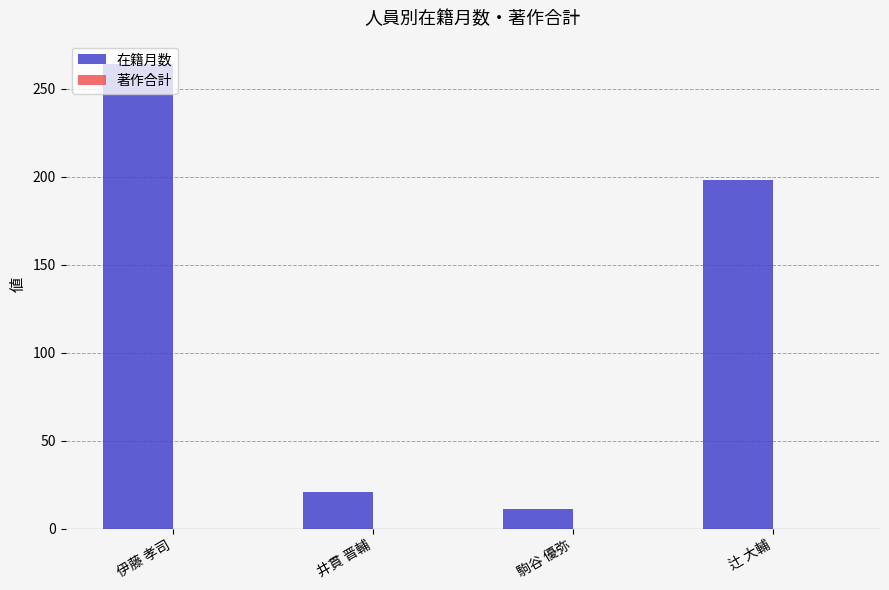

Are the bars horizontal?

No